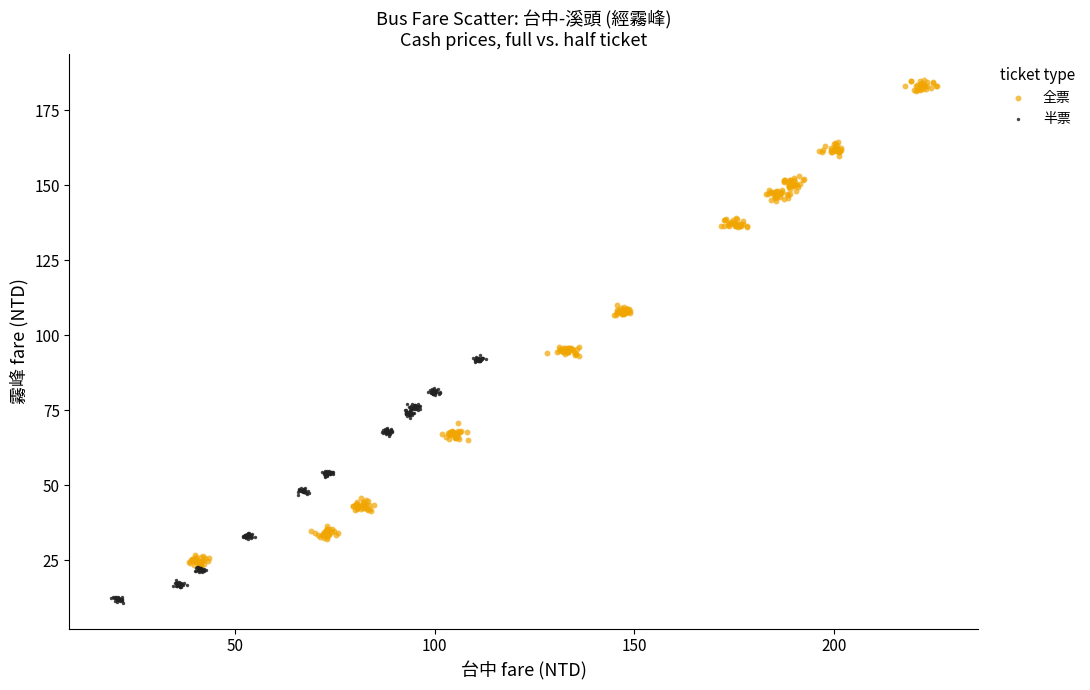

Which series contains the lowest Y value?

半票